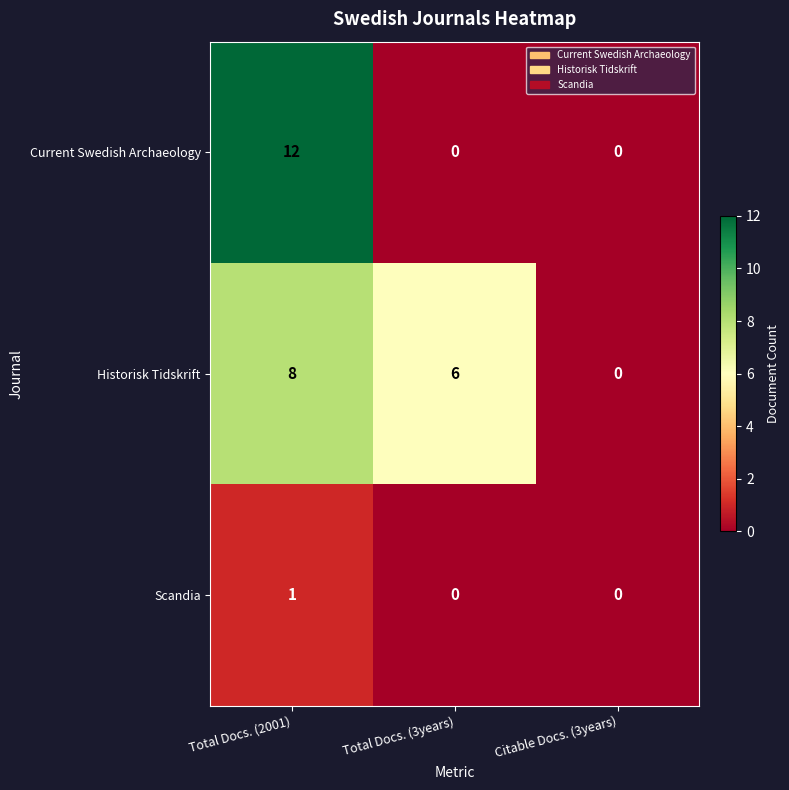

At which label is Historisk Tidskrift closest to 4?

Total Docs. (3years)